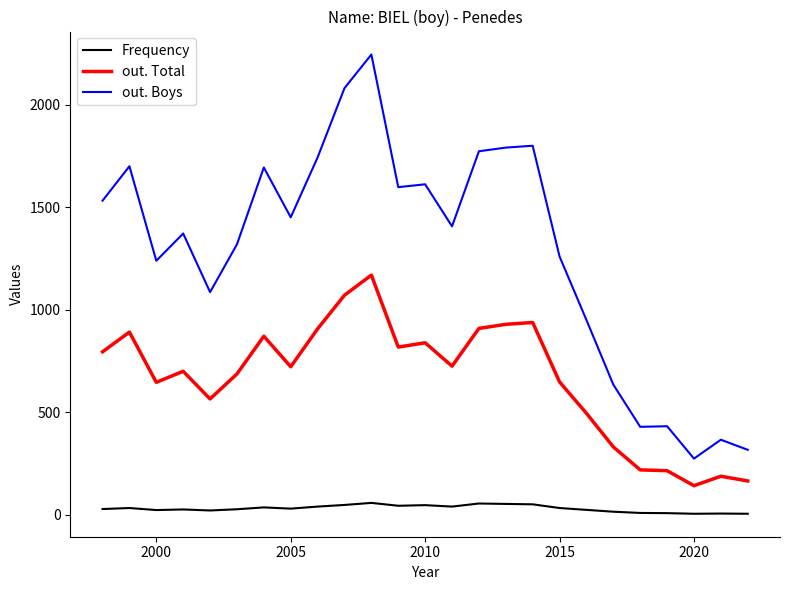

What is the maximum value for out. Total?

1169